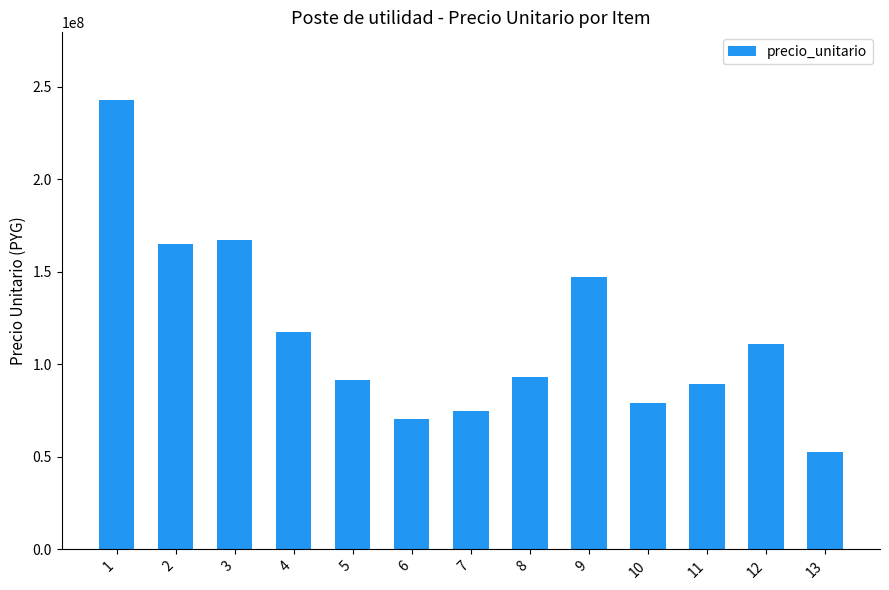

What is the change in value from 3 to 9?

-19691520